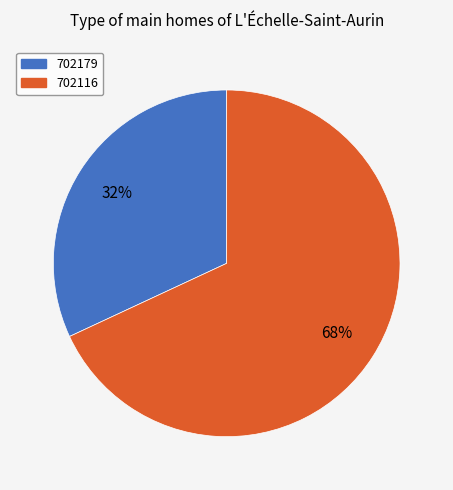

To the nearest percent, what portion does 702179 represent?

32%